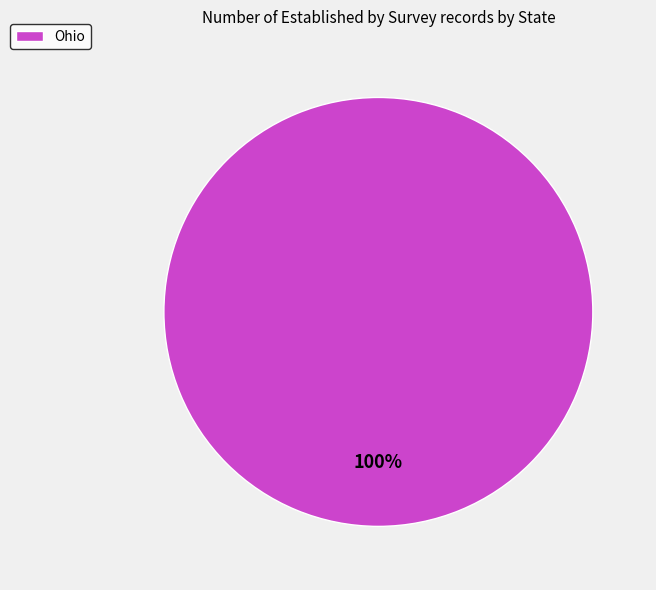

Which category accounts for the majority?

Ohio